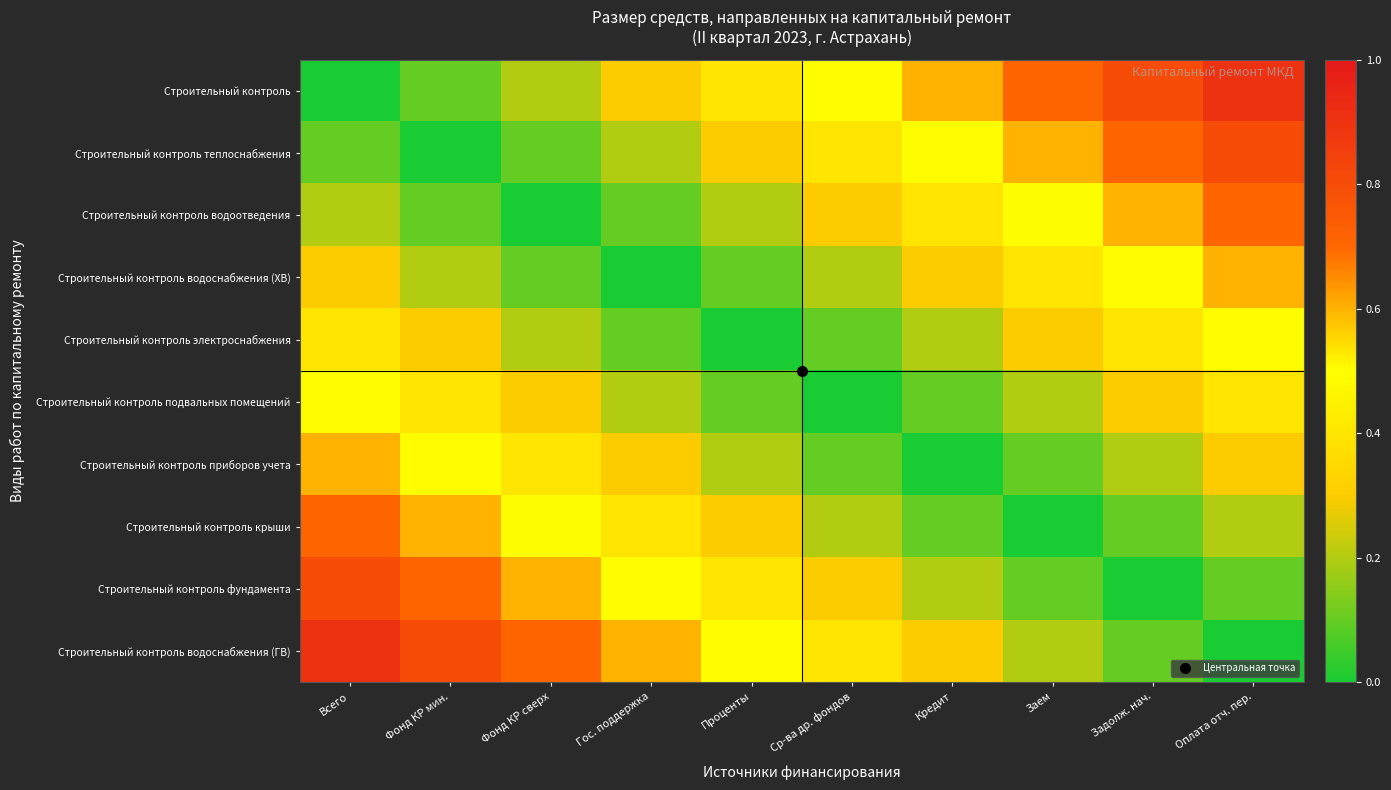

Which series has the largest total across all categories?

Строительный контроль